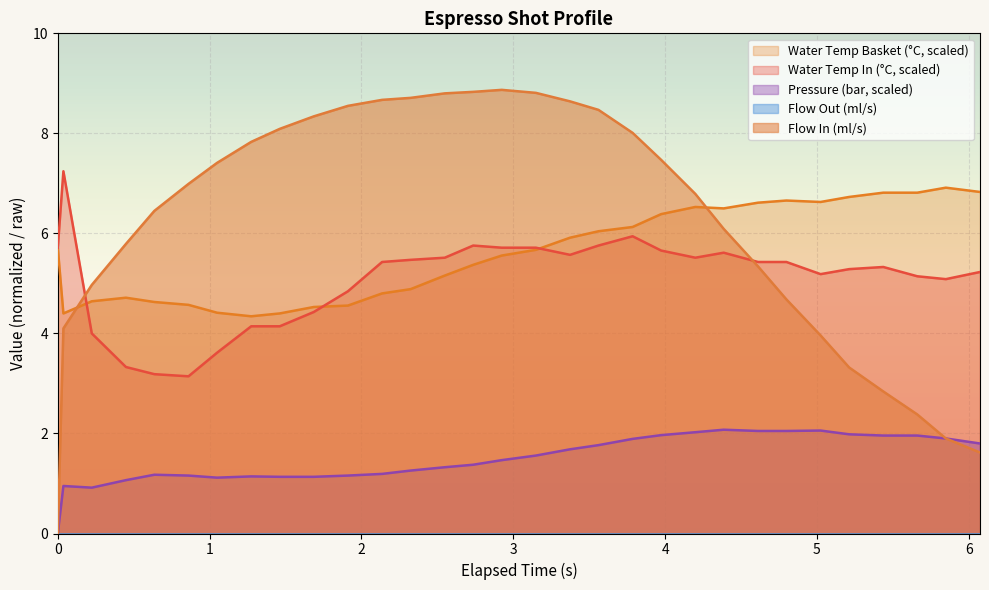

What is the highest value of the Water Temp Basket (°C, scaled) series?

6.9